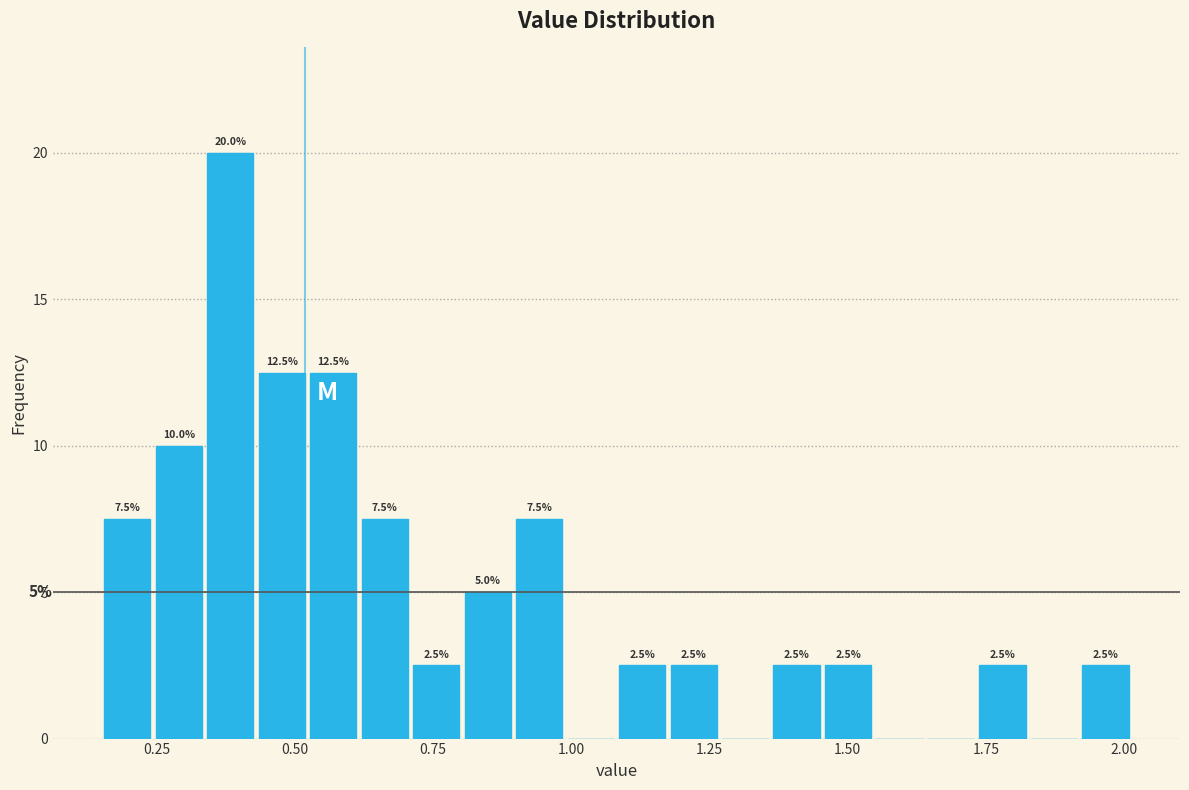

Around what value on the x-axis is the tallest bar? Give the approximate position of its centre, as read against the axis.

0.40